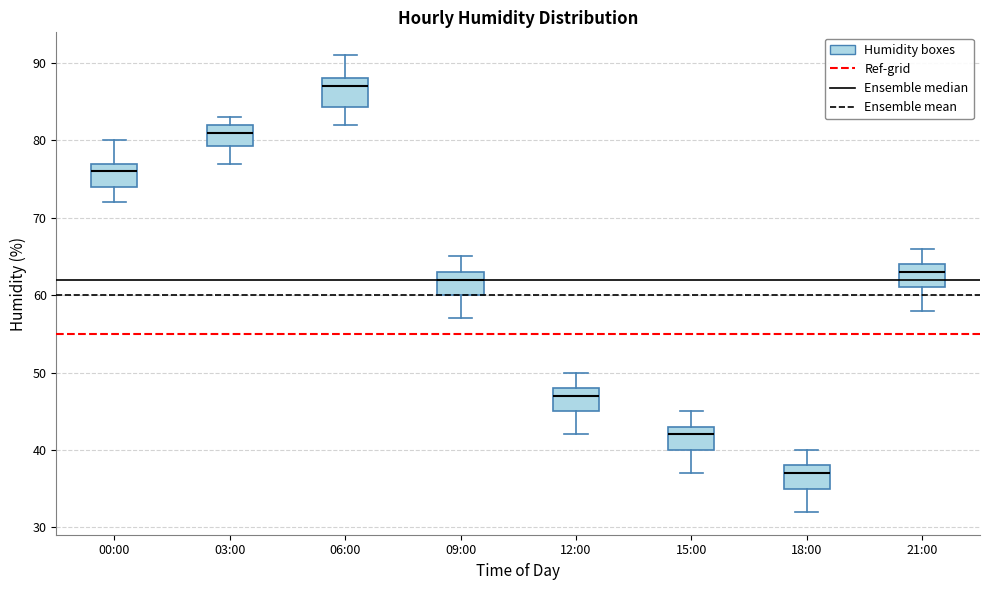

Where does the lower whisker of the box for 12:00 end on the y-axis? The values are not printed on the chart, so give them approximately, as read against the axis.

42